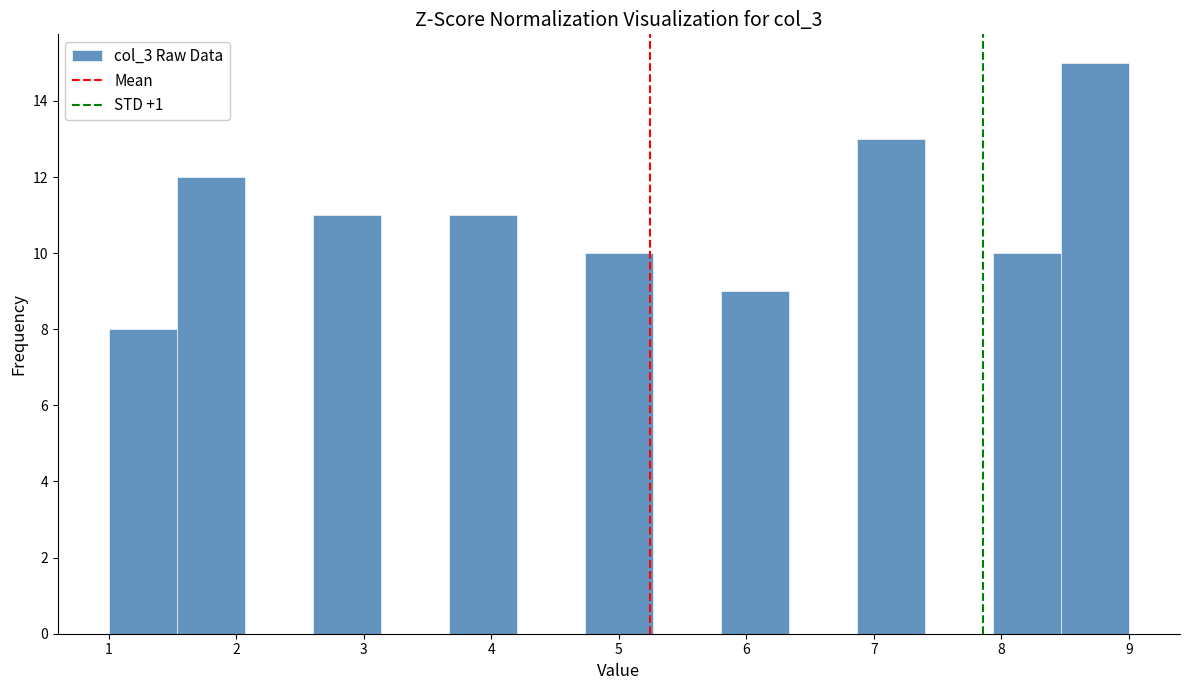

Over which range of the x-axis is the bar tallest?

8.5 to 9.0